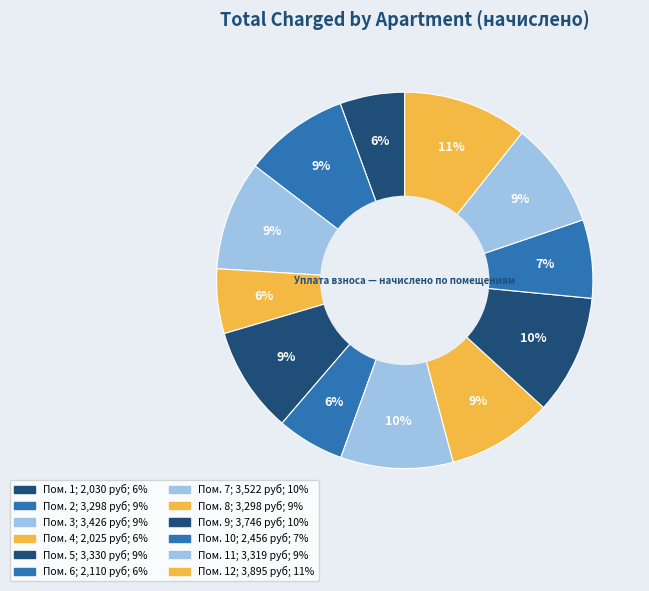

Is there any slice that represents more than half of the pie?

No